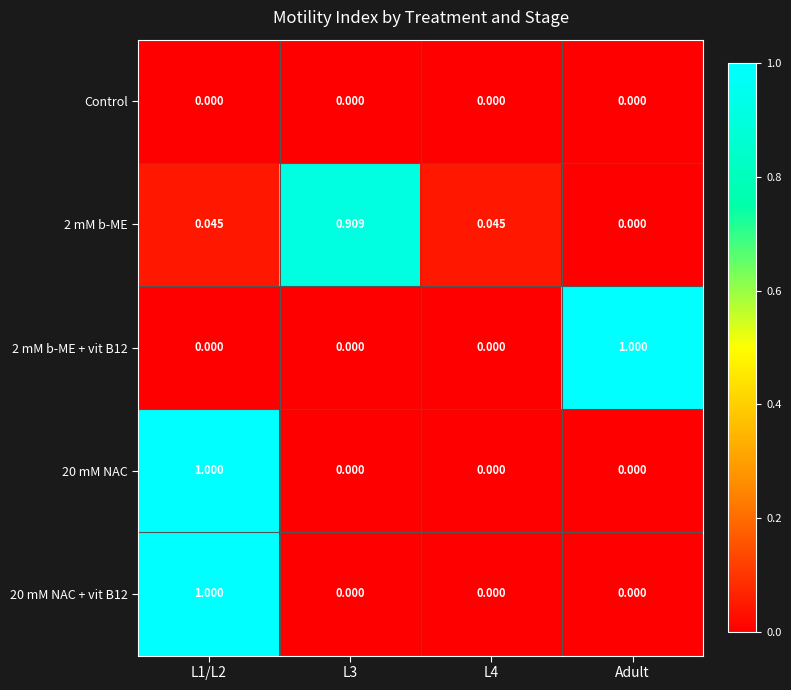

At which label does 2 mM b-ME reach its minimum?

Adult